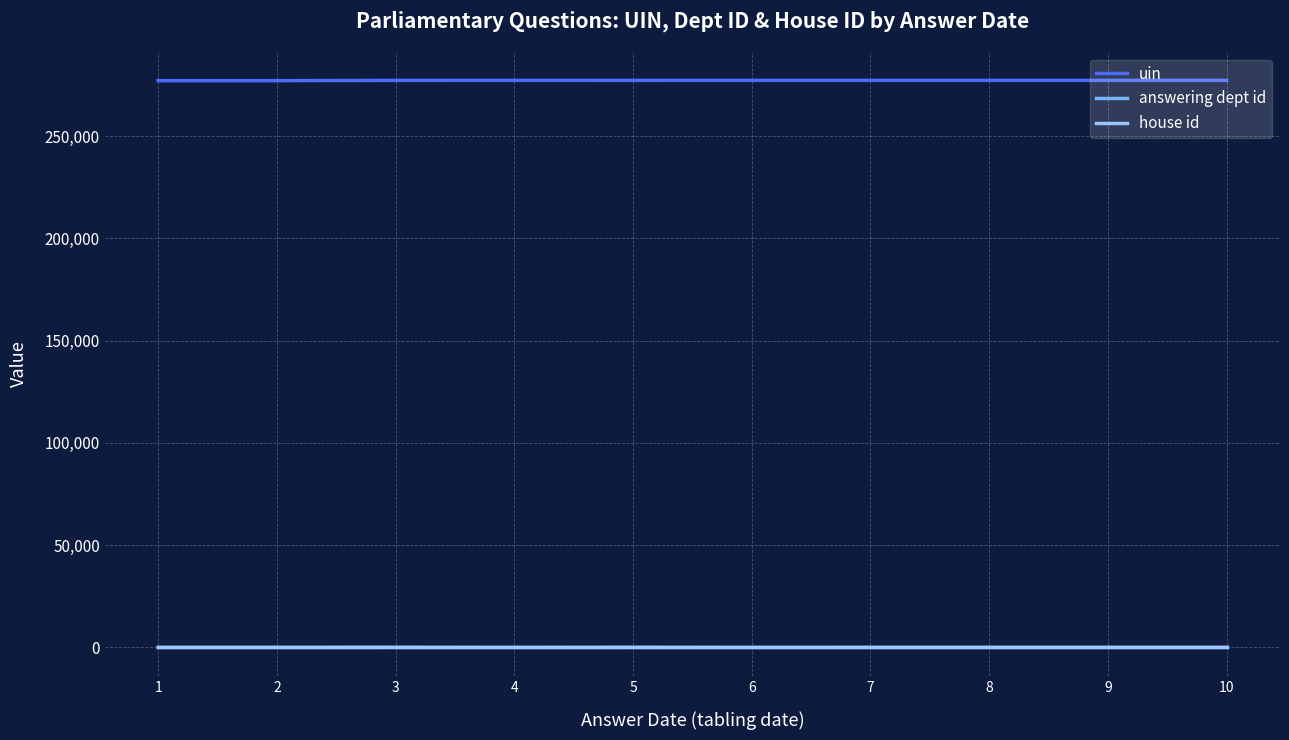

True or false: uin and answering dept id cross at least once.

False